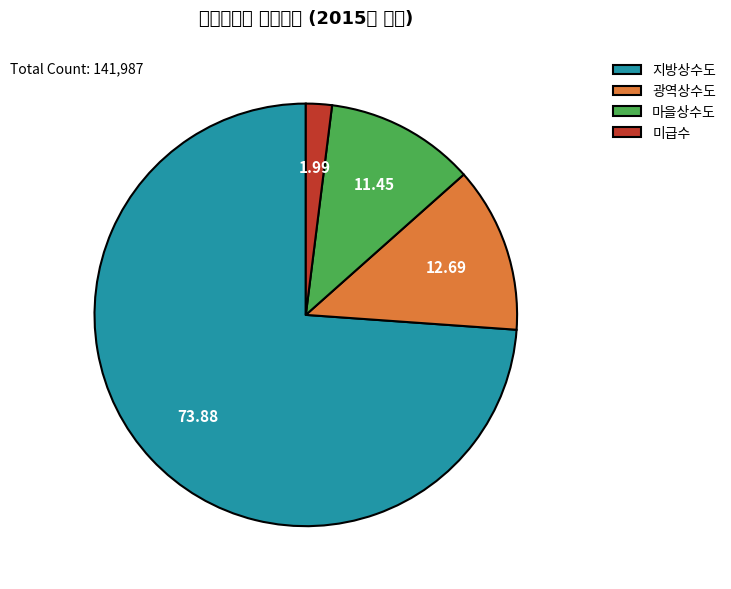

What is the smallest slice in the pie chart?

미급수